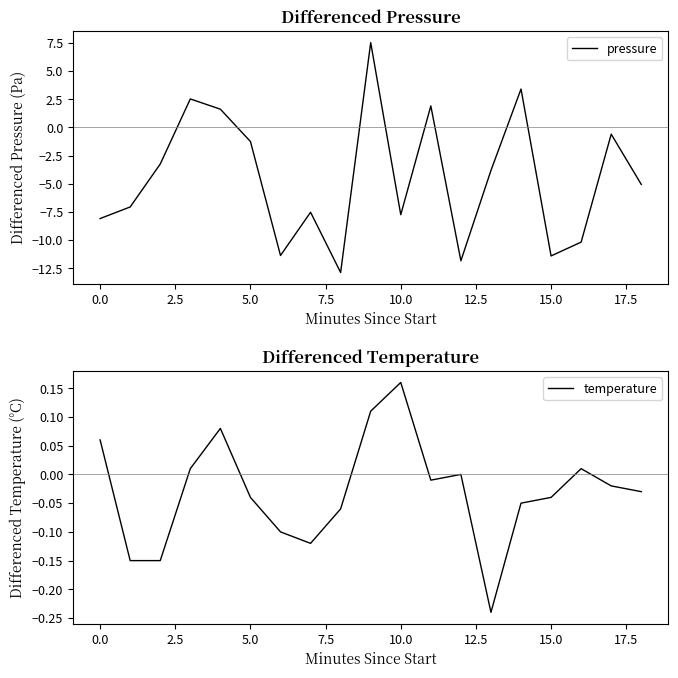

After their last crossing, which series has the higher values: pressure or temperature?

temperature